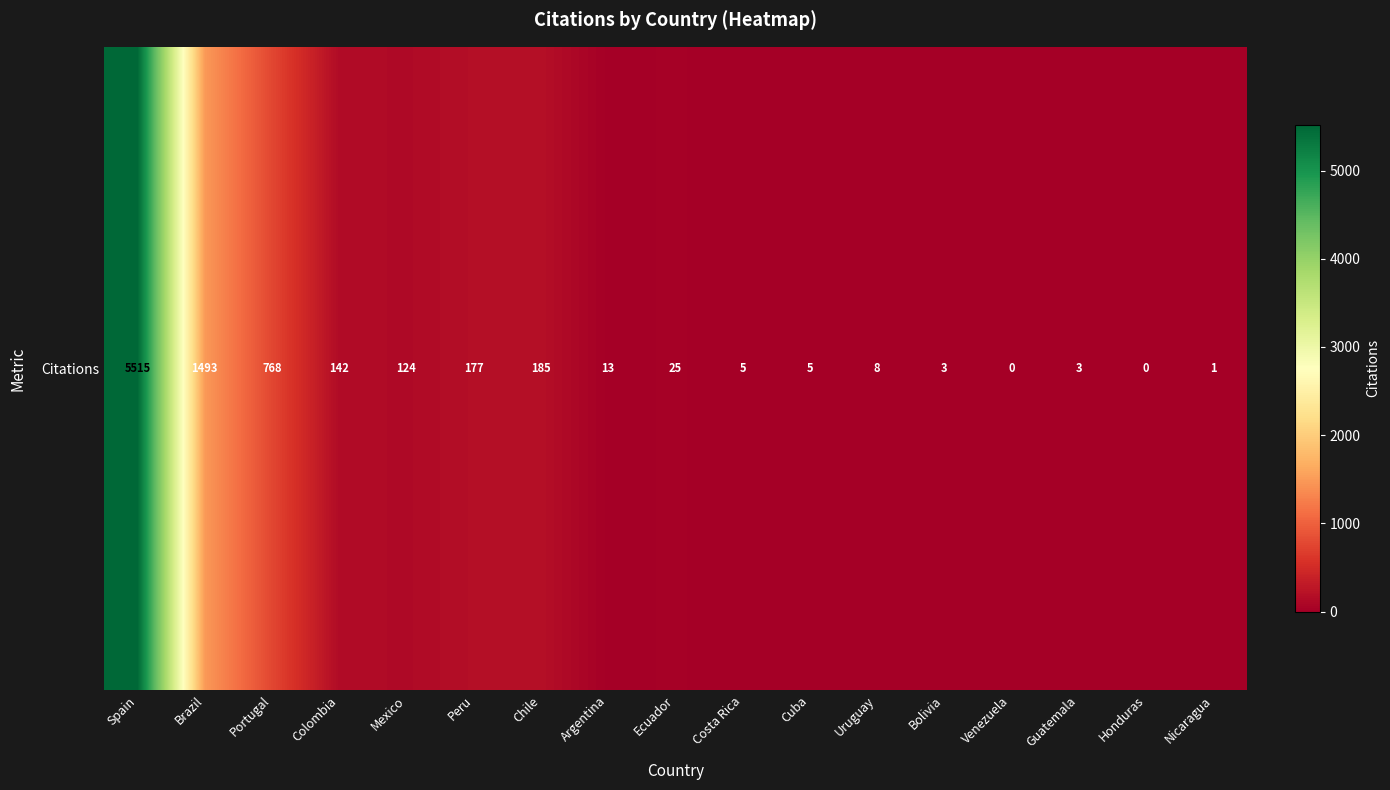

The value at Cuba is 5. True or false?

True